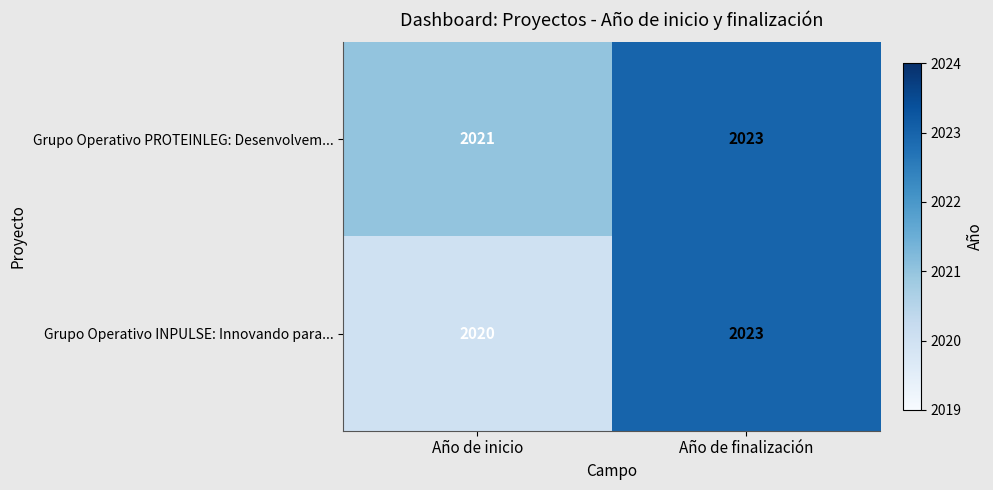

What is the sum of all Grupo Operativo PROTEINLEG: Desenvolvem... values?

4044